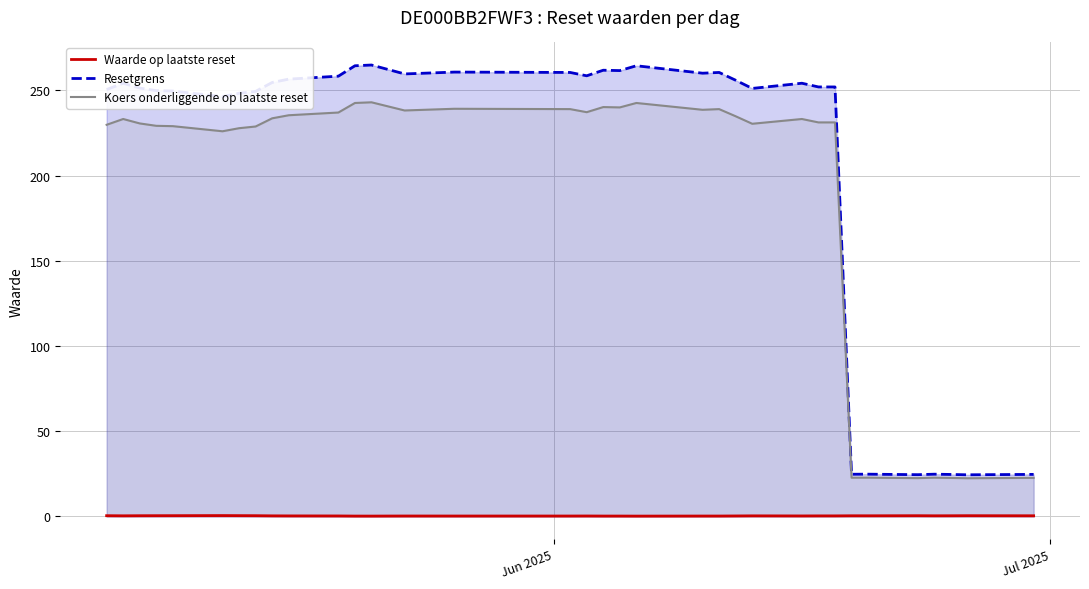

Which series has the largest total across all categories?

Resetgrens